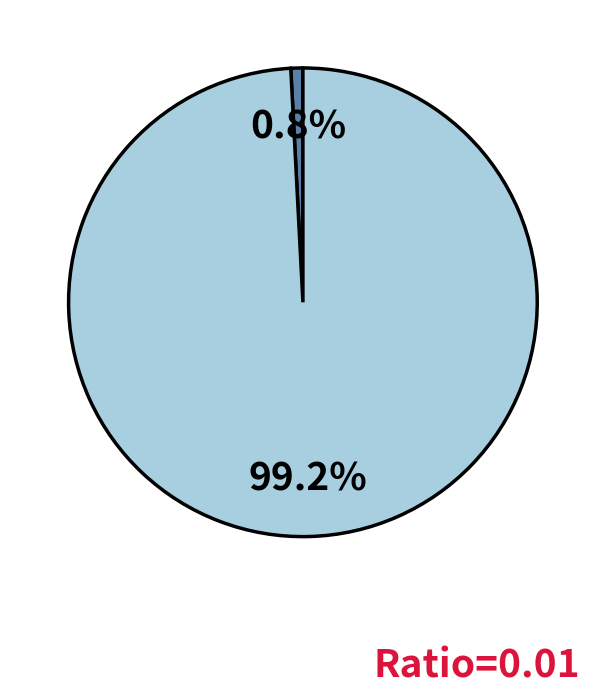

Is there any slice that represents more than half of the pie?

Yes